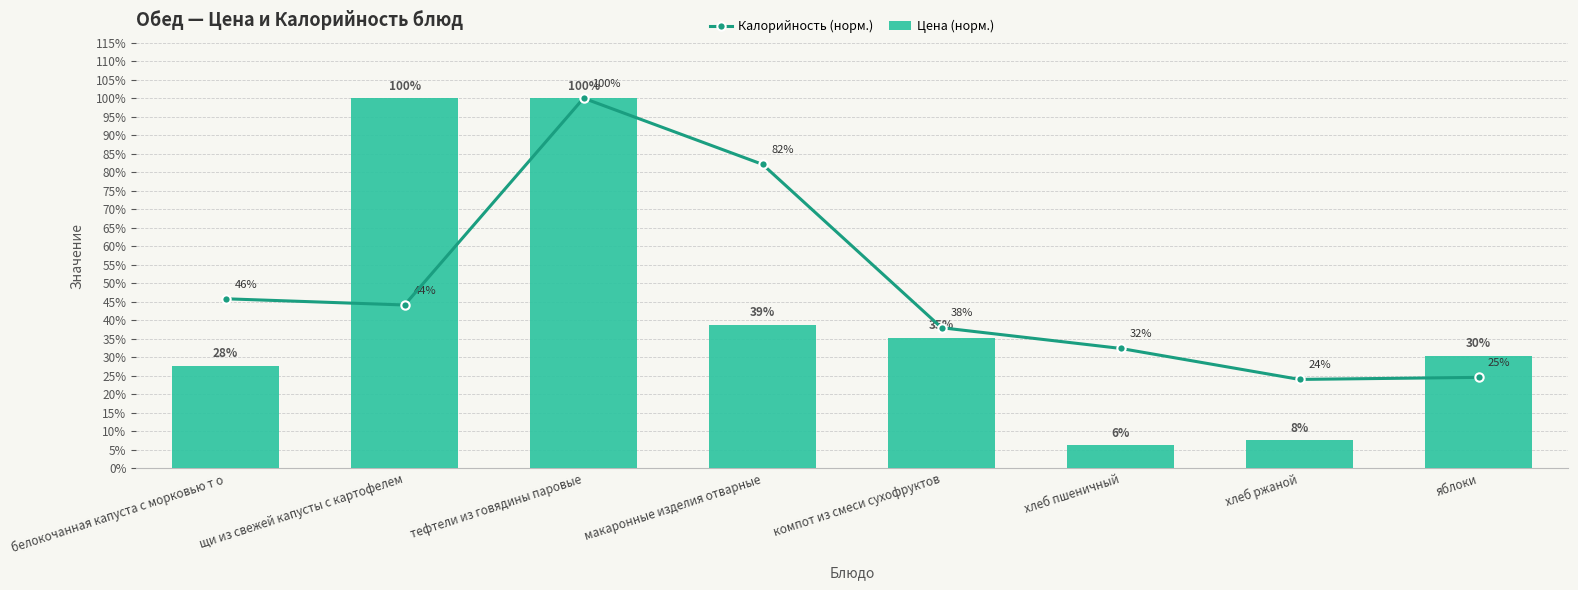

What is the sum of all Цена (норм.) values?

346.0